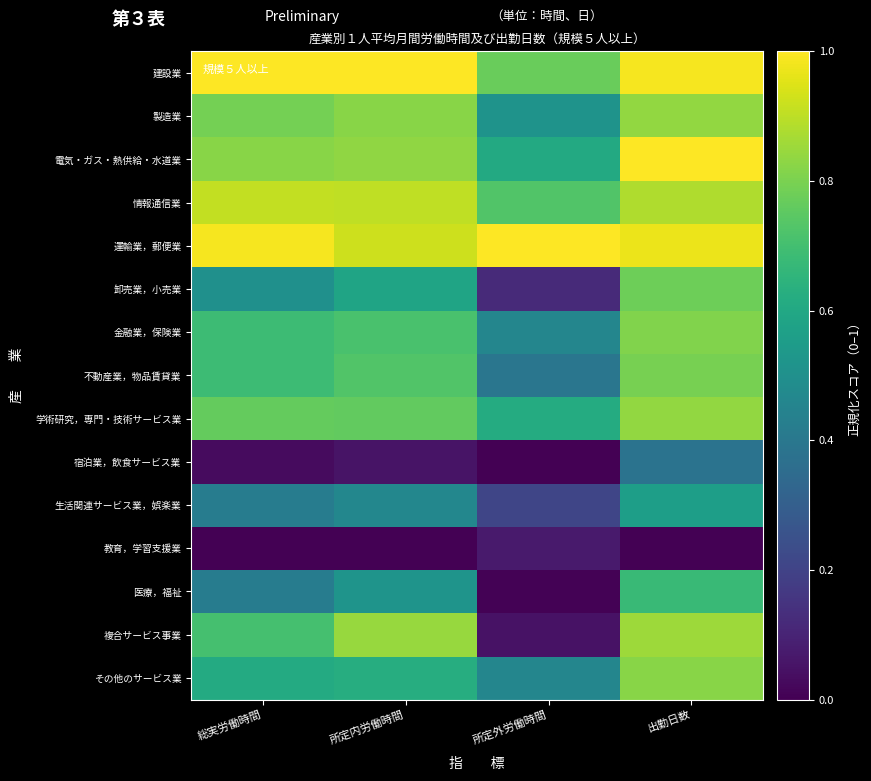

Rank the series by their maximum value, from highest to lowest.

建設業, 運輸業，郵便業, 電気・ガス・熱供給・水道業, 情報通信業, 複合サービス事業, 製造業, 学術研究，専門・技術サービス業, その他のサービス業, 金融業，保険業, 不動産業，物品賃貸業, 卸売業，小売業, 医療，福祉, 生活関連サービス業，娯楽業, 宿泊業，飲食サービス業, 教育，学習支援業